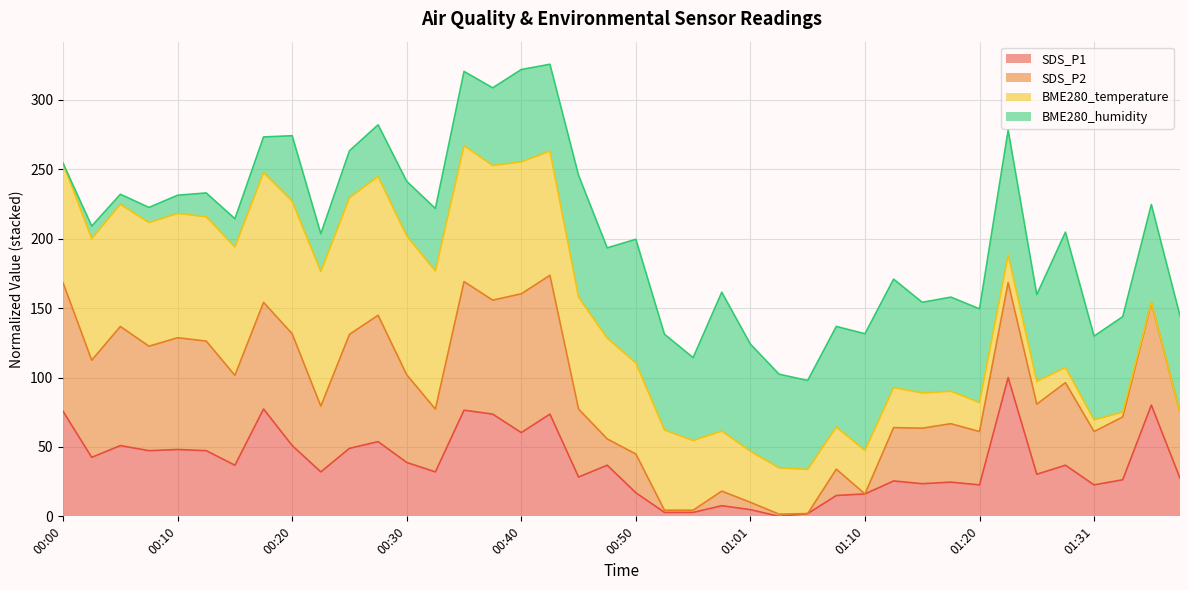

What is the average value of the BME280_temperature (line) series?

149.6